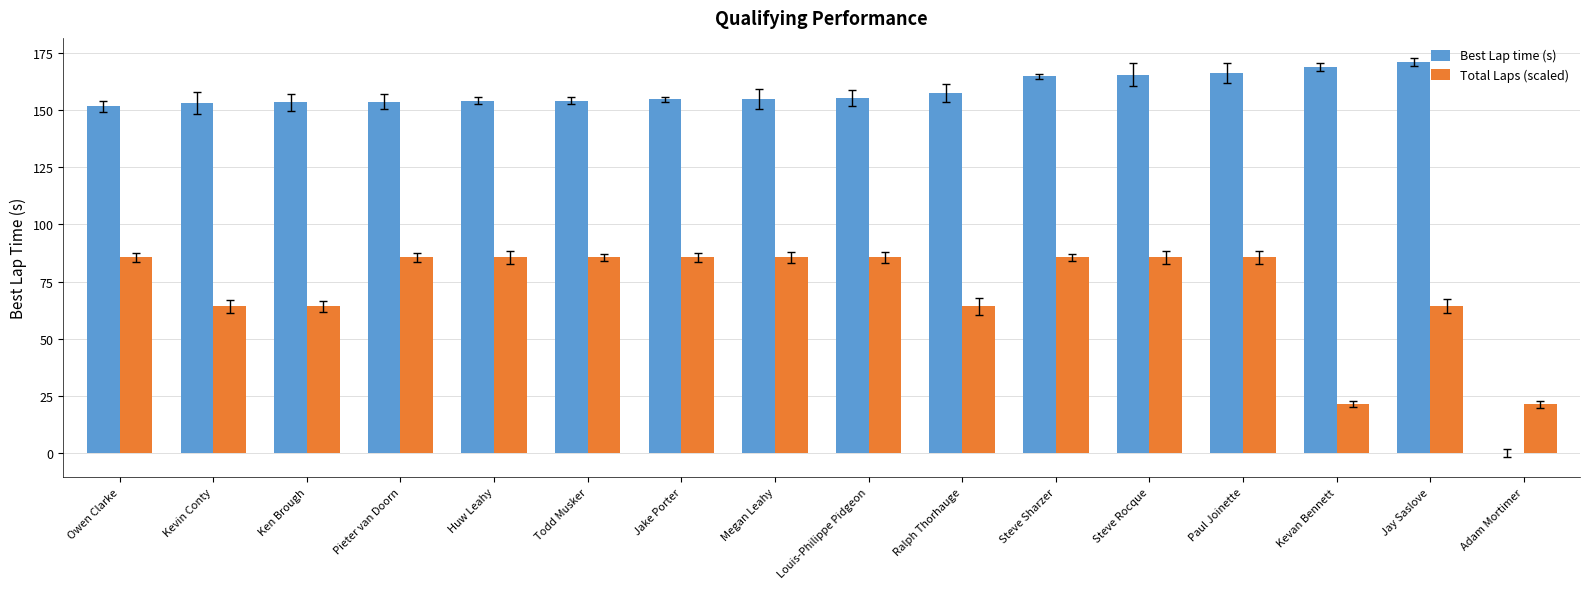

What is the total value across all series at Megan Leahy?

240.4